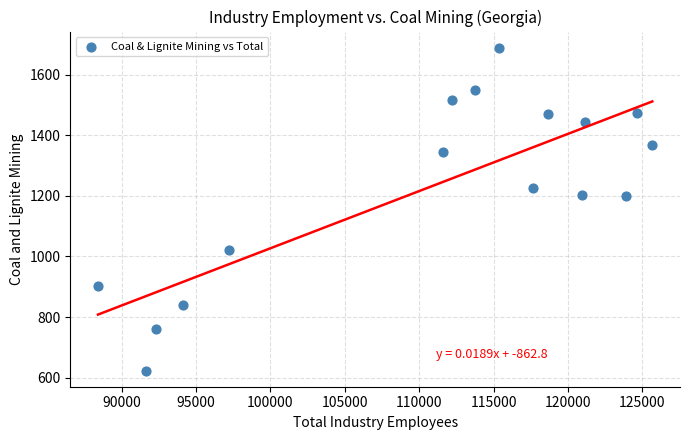

What is the range of X values (max minus min)?

37265